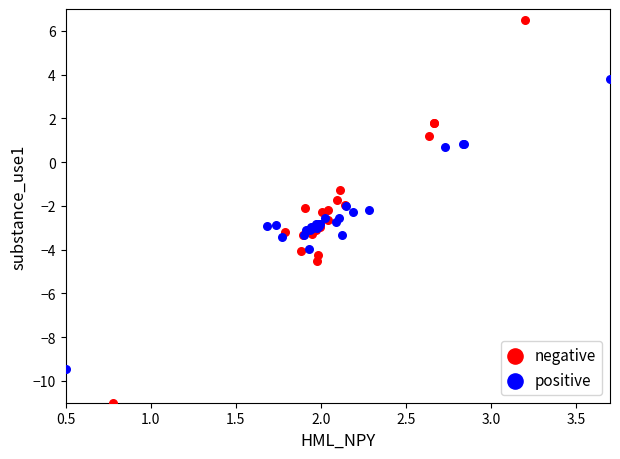

Which series reaches the minimum Y coordinate?

negative